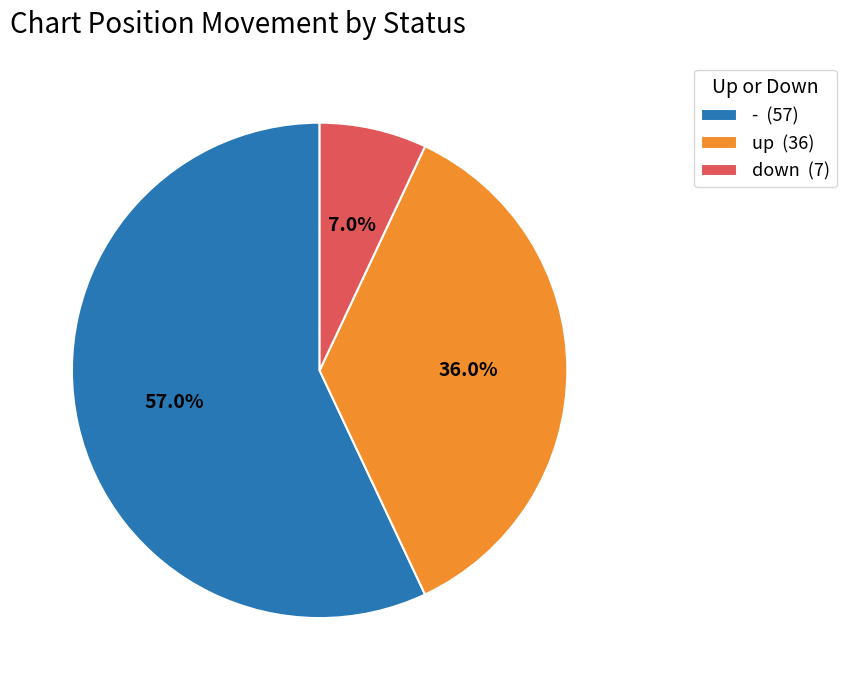

How many slices are in this pie chart?

3